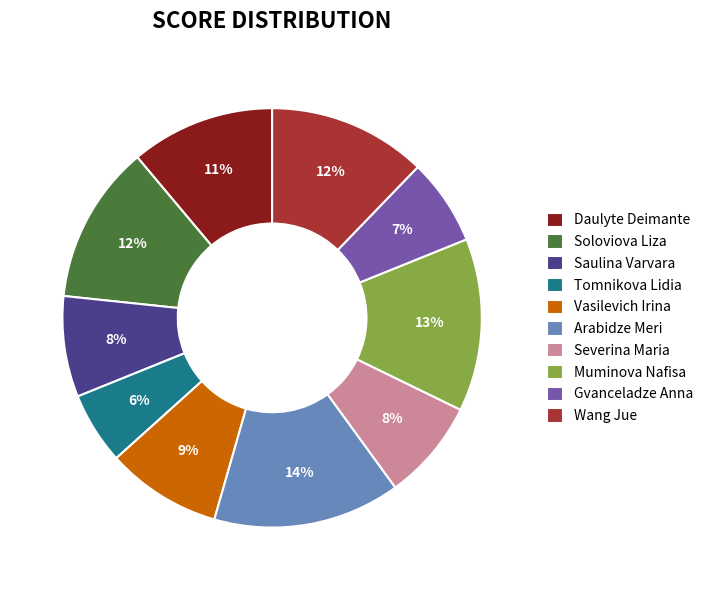

To the nearest percent, what is the average slice percentage?

10%